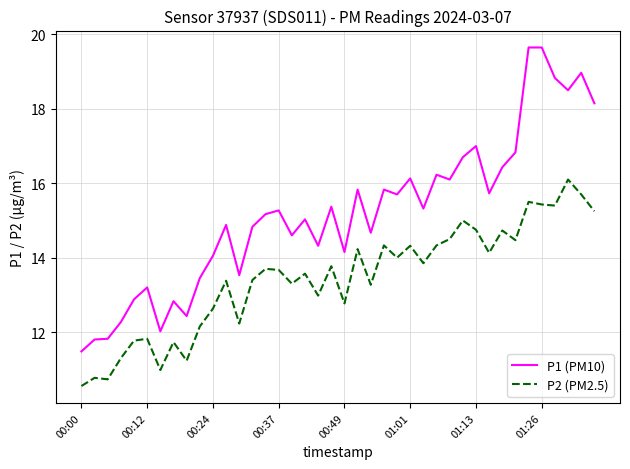

What is the difference between the maximum and minimum values in the P1 (PM10) series?

8.2